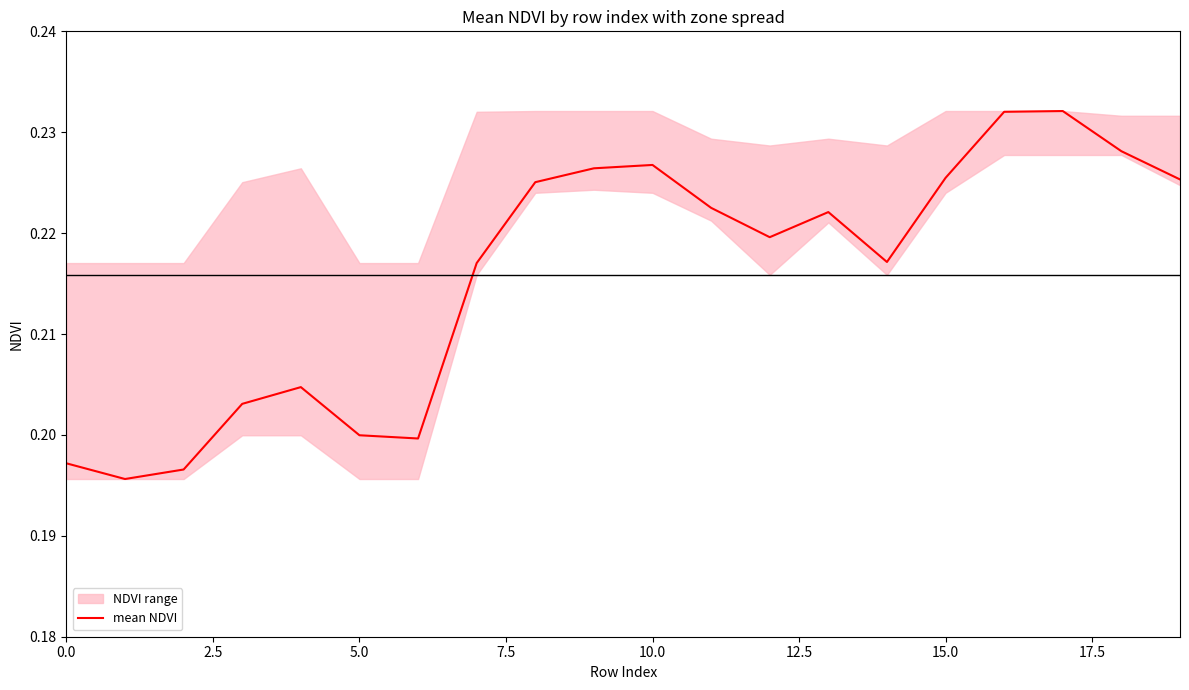

How many interior local peaks (higher than both neighbors) does the data have?

4